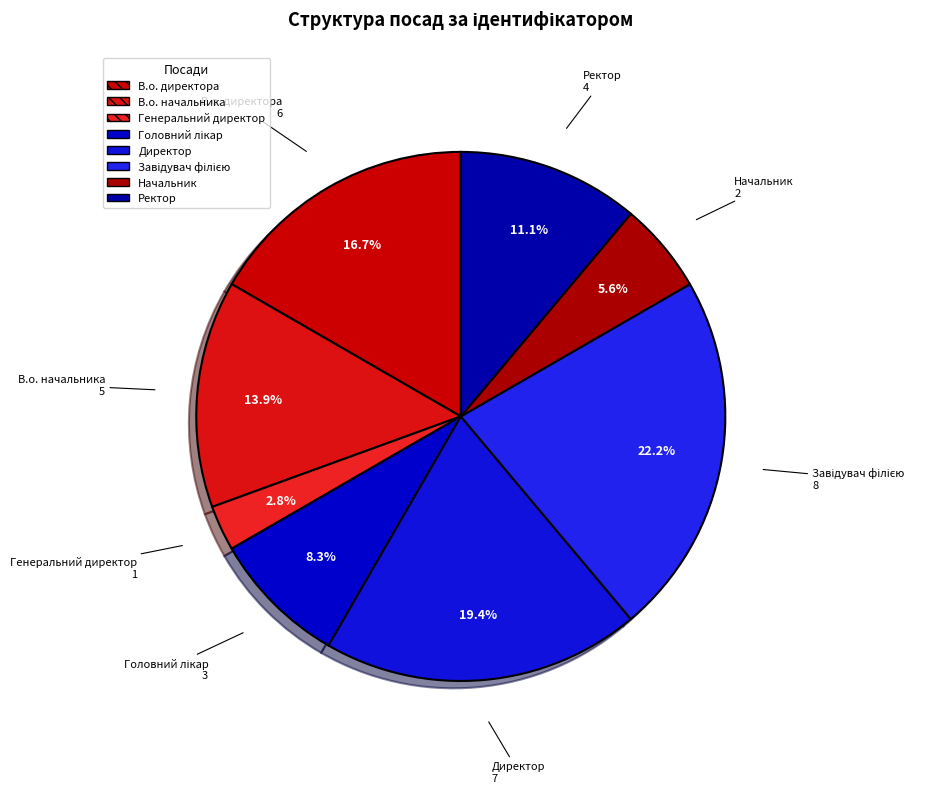

Rank the categories by value from lowest to highest.

Генеральний директор, Начальник, Головний лікар, Ректор, В.о. начальника, В.о. директора, Директор, Завідувач філією